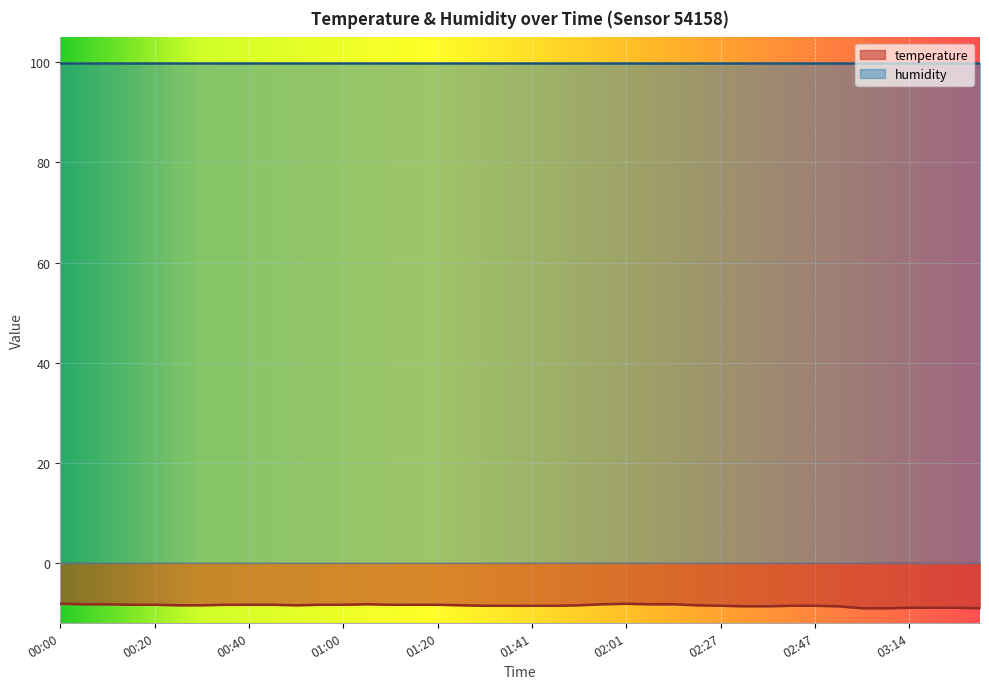

True or false: there are more than 0 points higher than both neighbors.

True